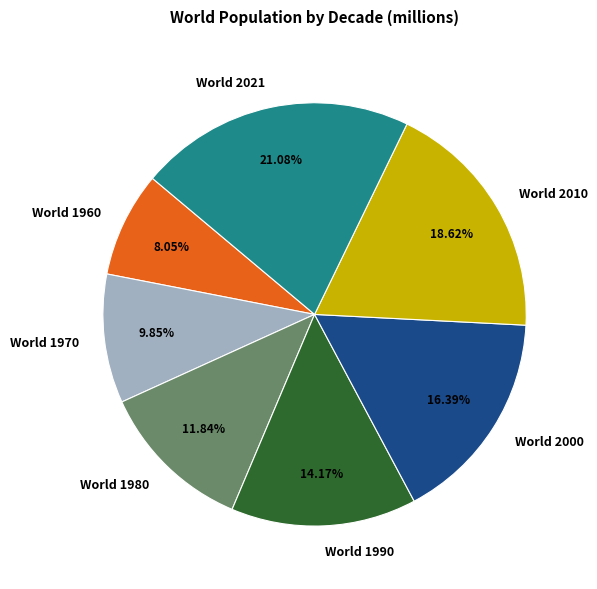

Rank the categories by value from highest to lowest.

World 2021, World 2010, World 2000, World 1990, World 1980, World 1970, World 1960